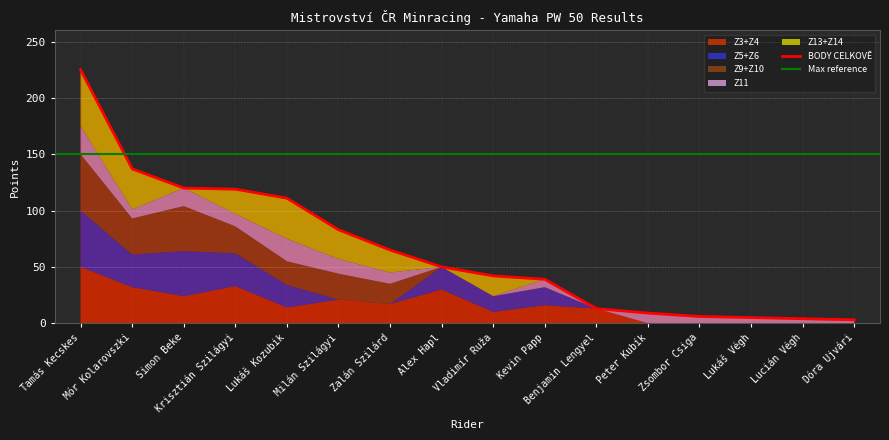

What is the difference between the Z11 values at Zalán Szilárd and Lukáš Kozubik?

10